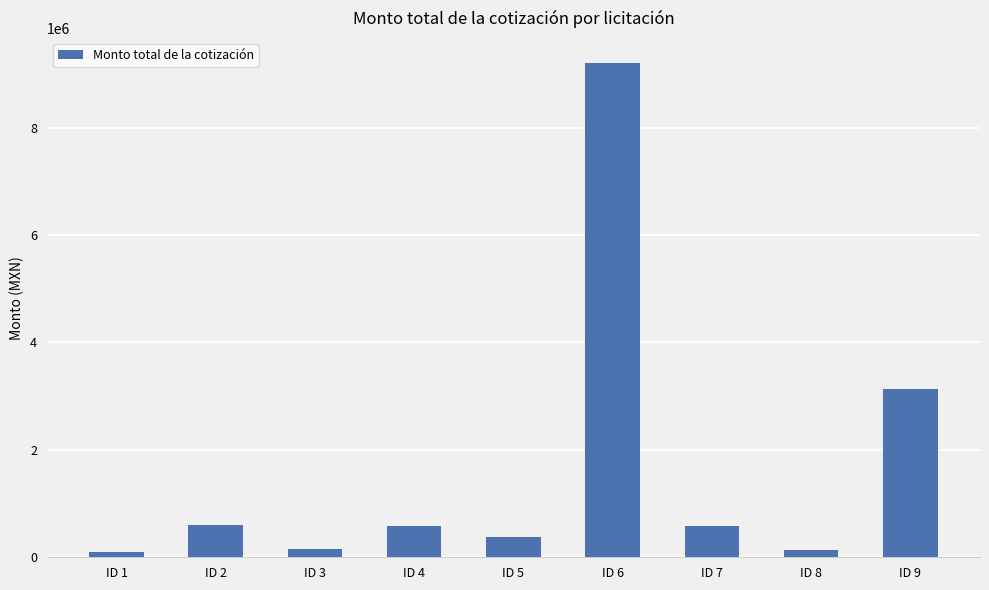

What is the maximum value shown in the chart?

9210405.3